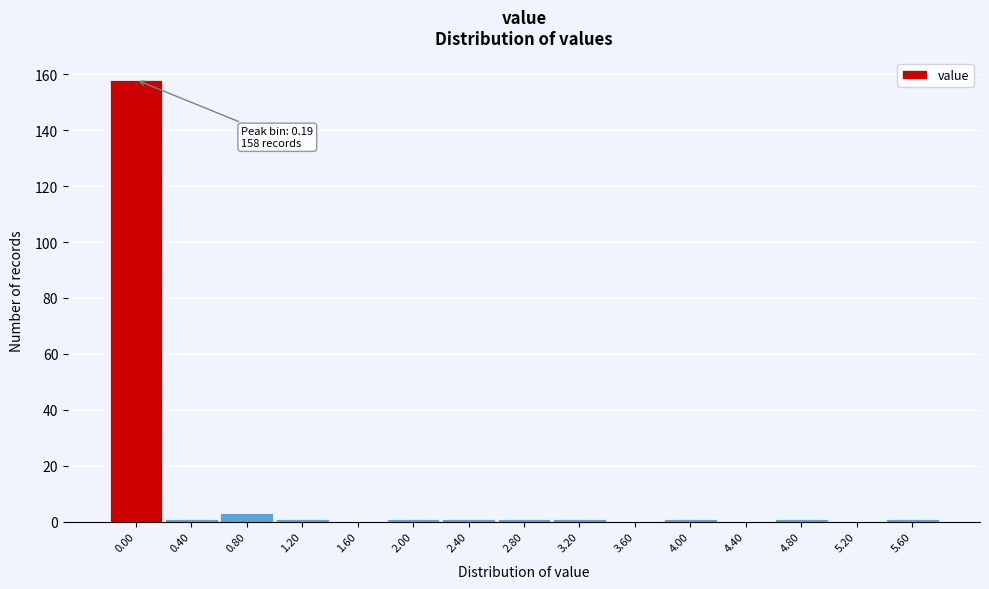

Reading left to right, list all the values displayed in this chart.

0.00=158	0.40=1	0.80=3	1.20=1	1.60=0	2.00=1	2.40=1	2.80=1	3.20=1	3.60=0	4.00=1	4.40=0	4.80=1	5.20=0	5.60=1